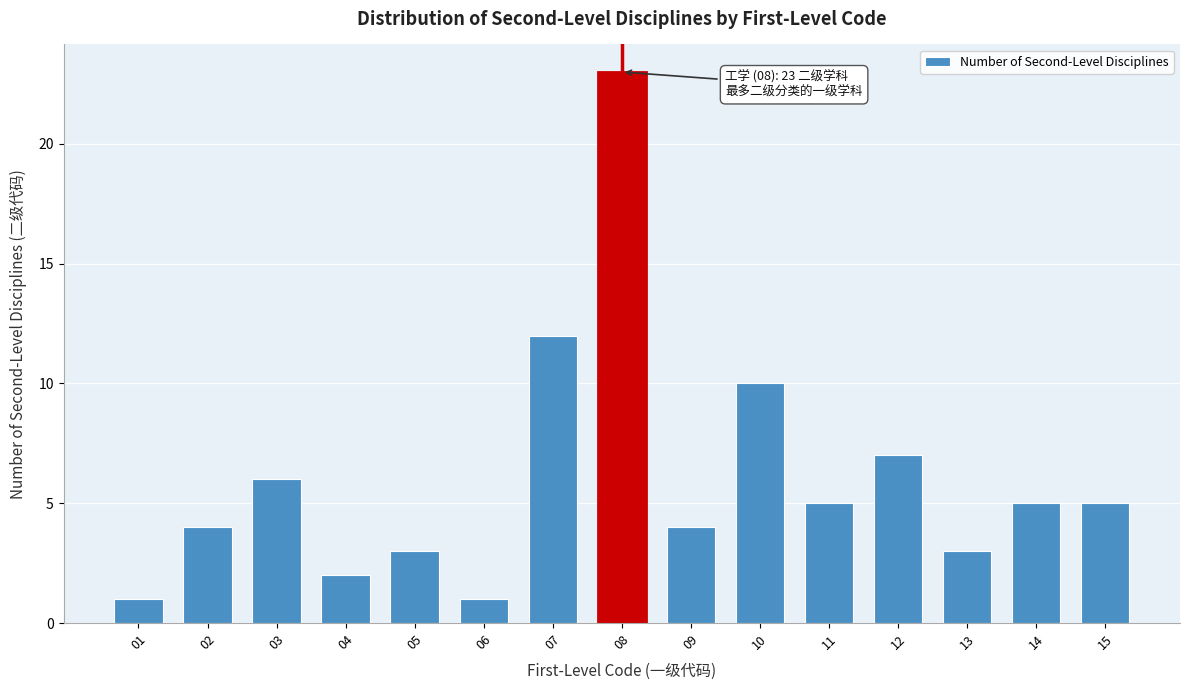

Reading left to right, extract all data points from this chart.

01=1	02=4	03=6	04=2	05=3	06=1	07=12	08=23	09=4	10=10	11=5	12=7	13=3	14=5	15=5